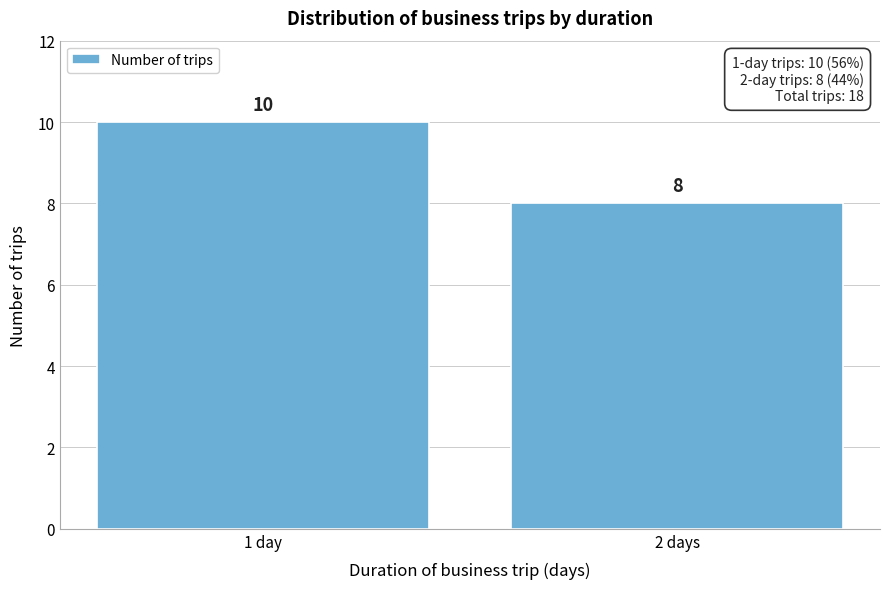

Reading left to right, list all the values displayed in this chart.

10	8